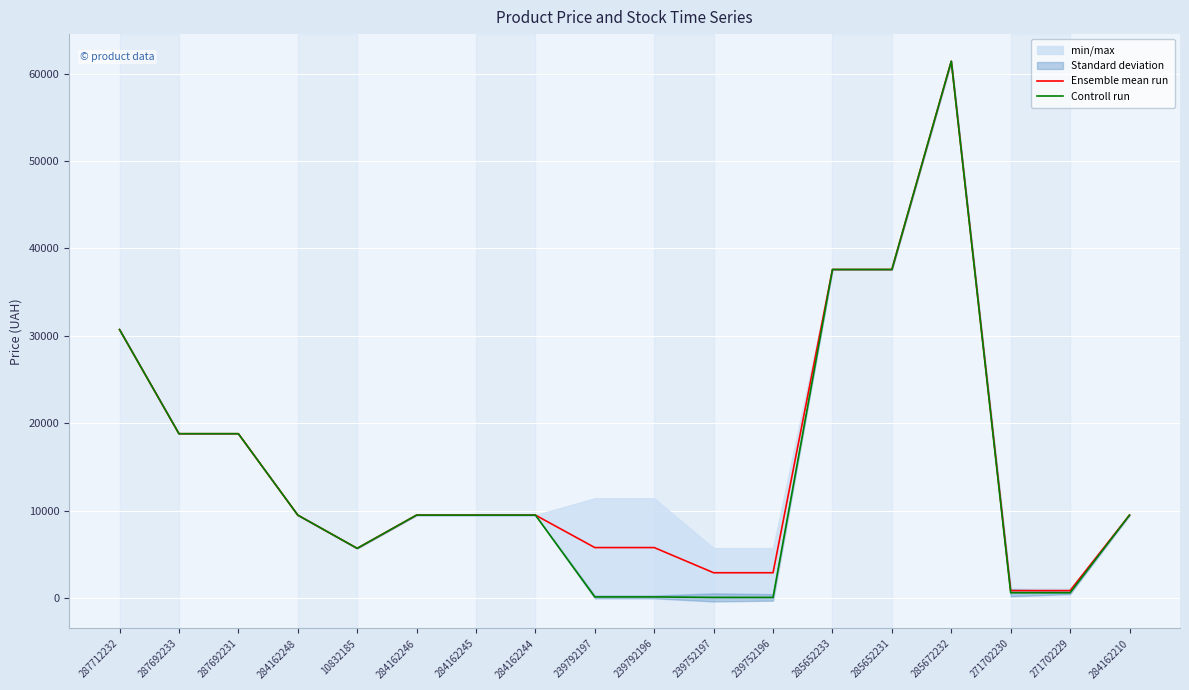

Between 284162248 and 10832185, which series saw the biggest shift?

Ensemble mean run